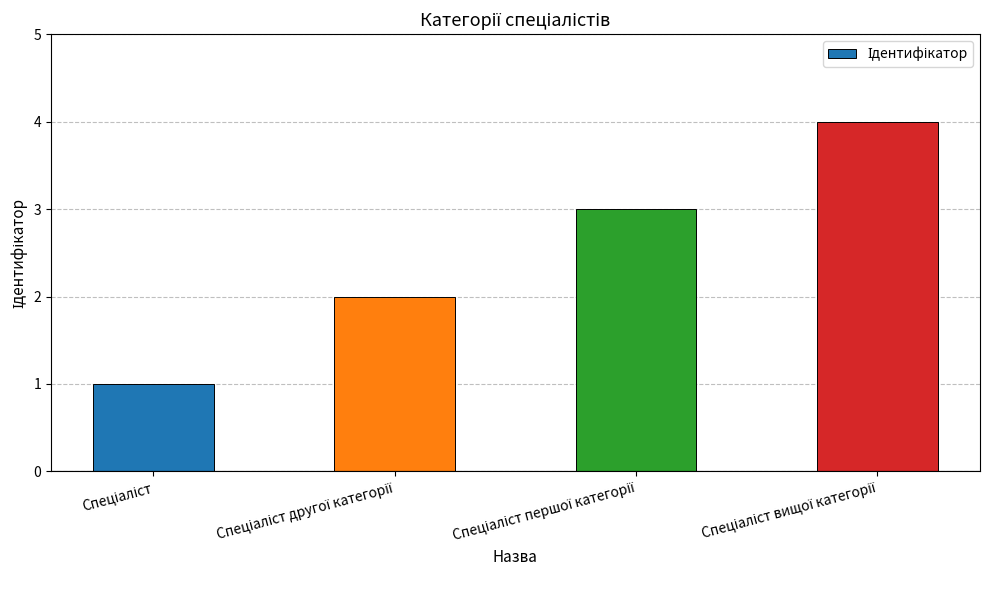

How many values are between 2 and 4?

3